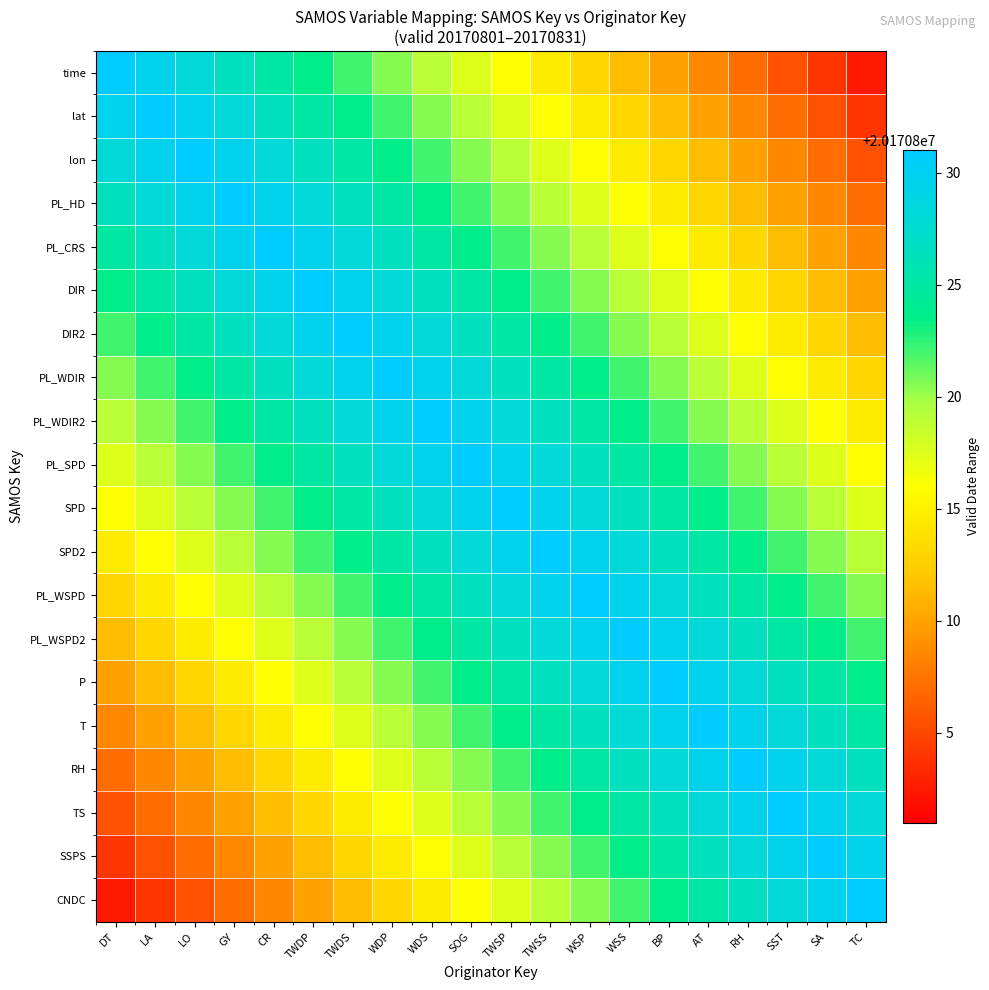

Which has a higher value, WSP or DT?

DT